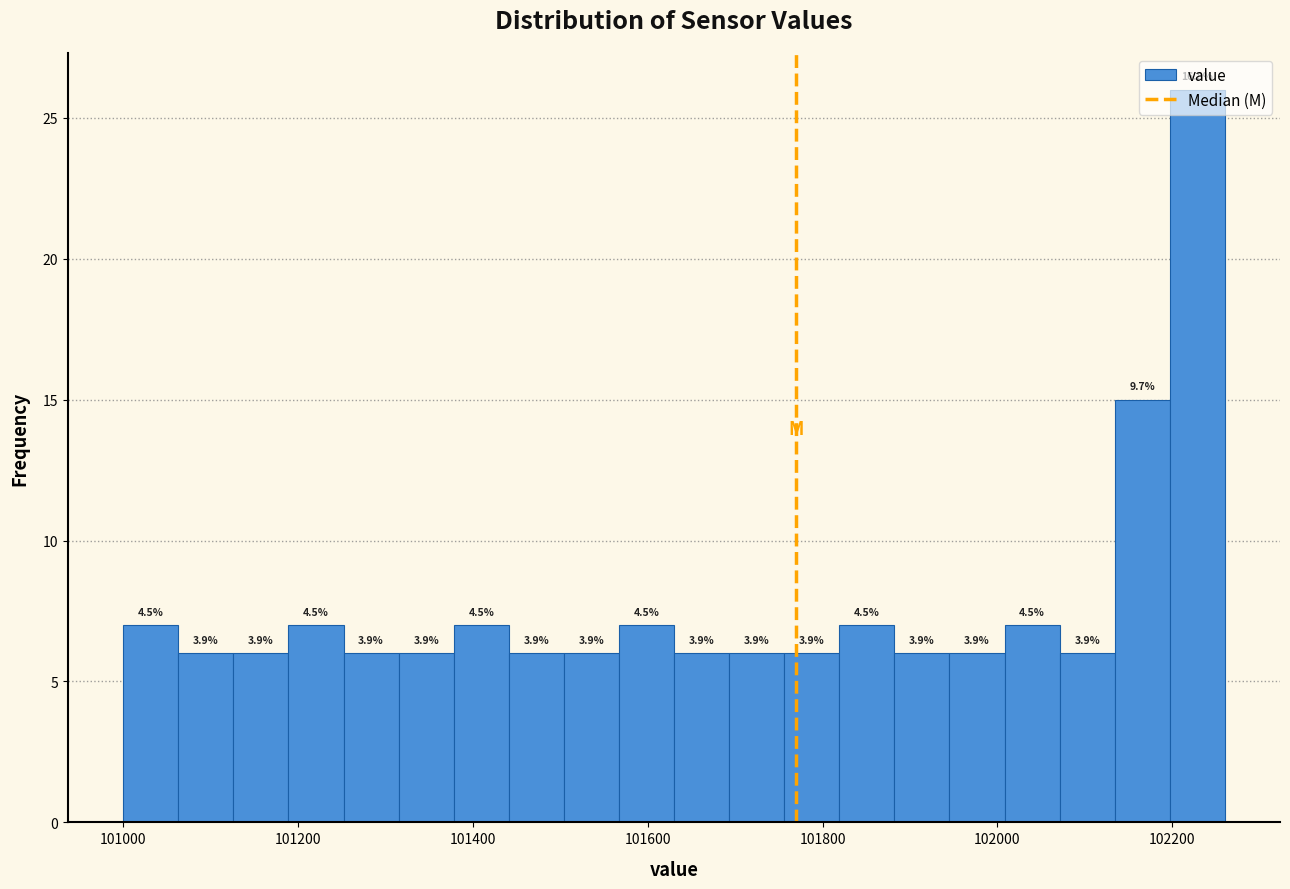

Read against the x-axis, roughly where is the centre of the tallest bar?

102220